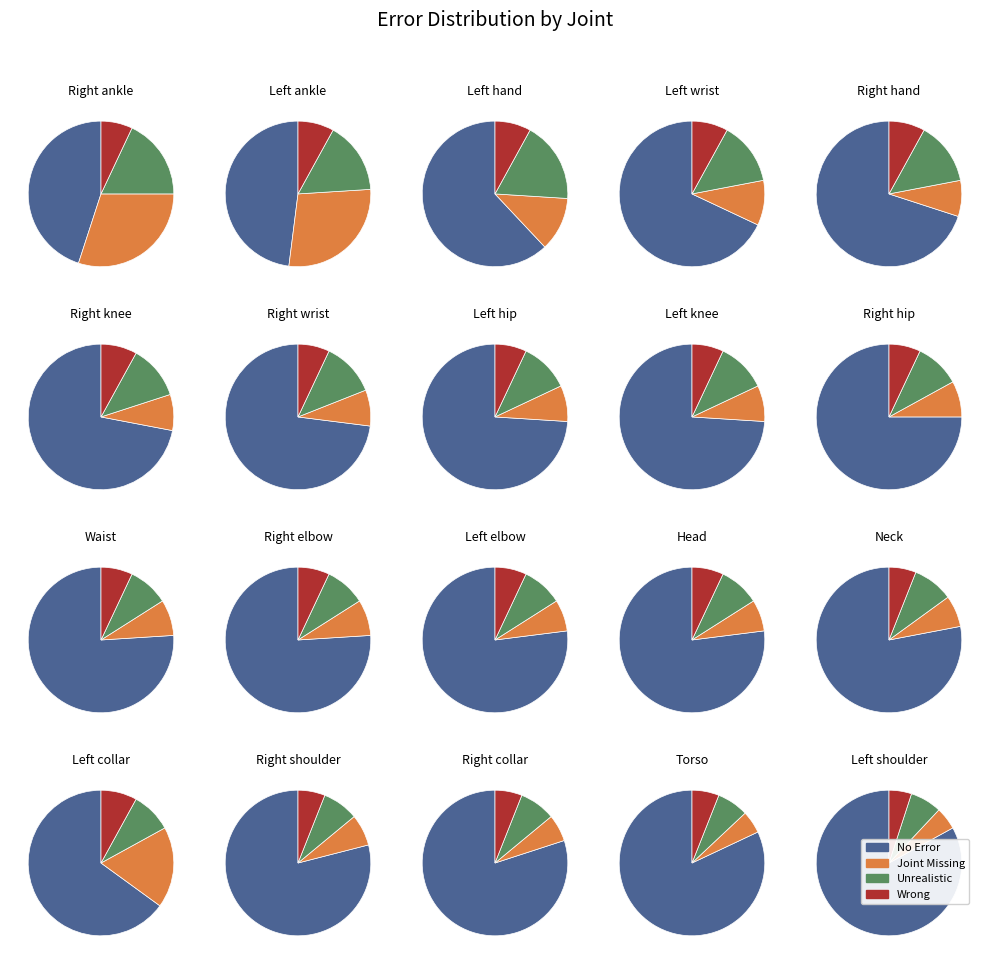

What is the spread (max minus min) of values at 1?

40